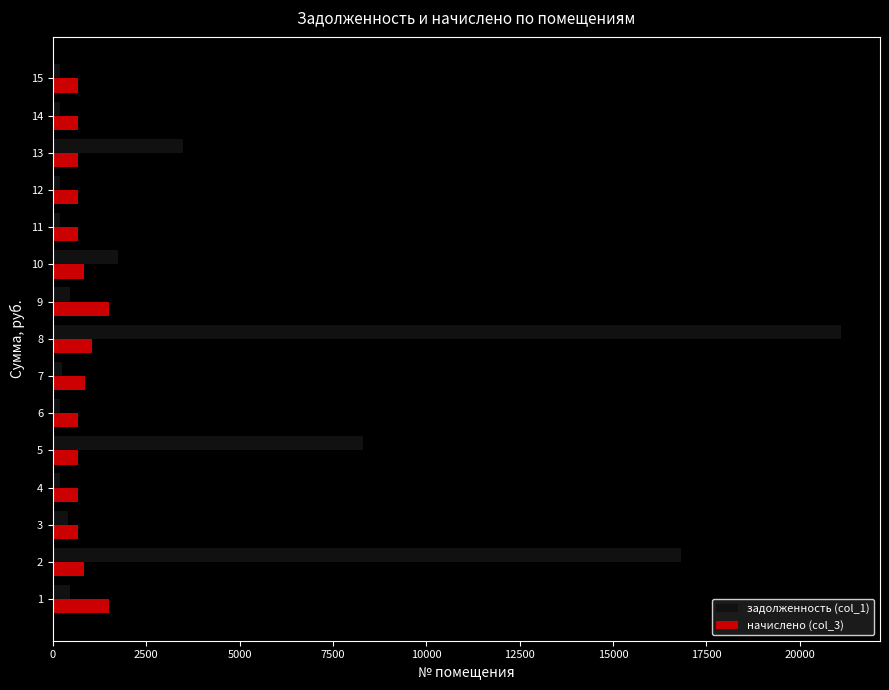

Which series has the largest range (max minus min)?

задолженность (col_1)